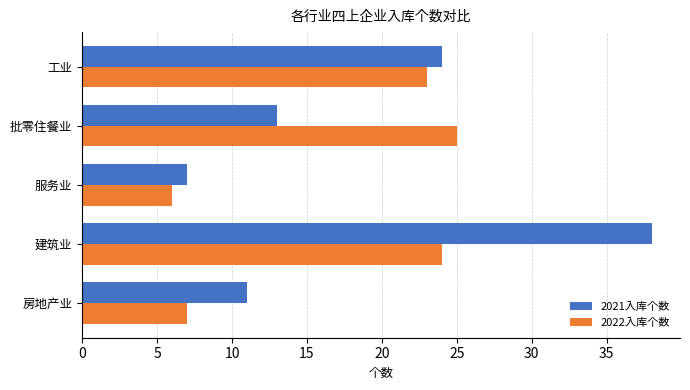

What is the sum of all 2022入库个数 values?

85